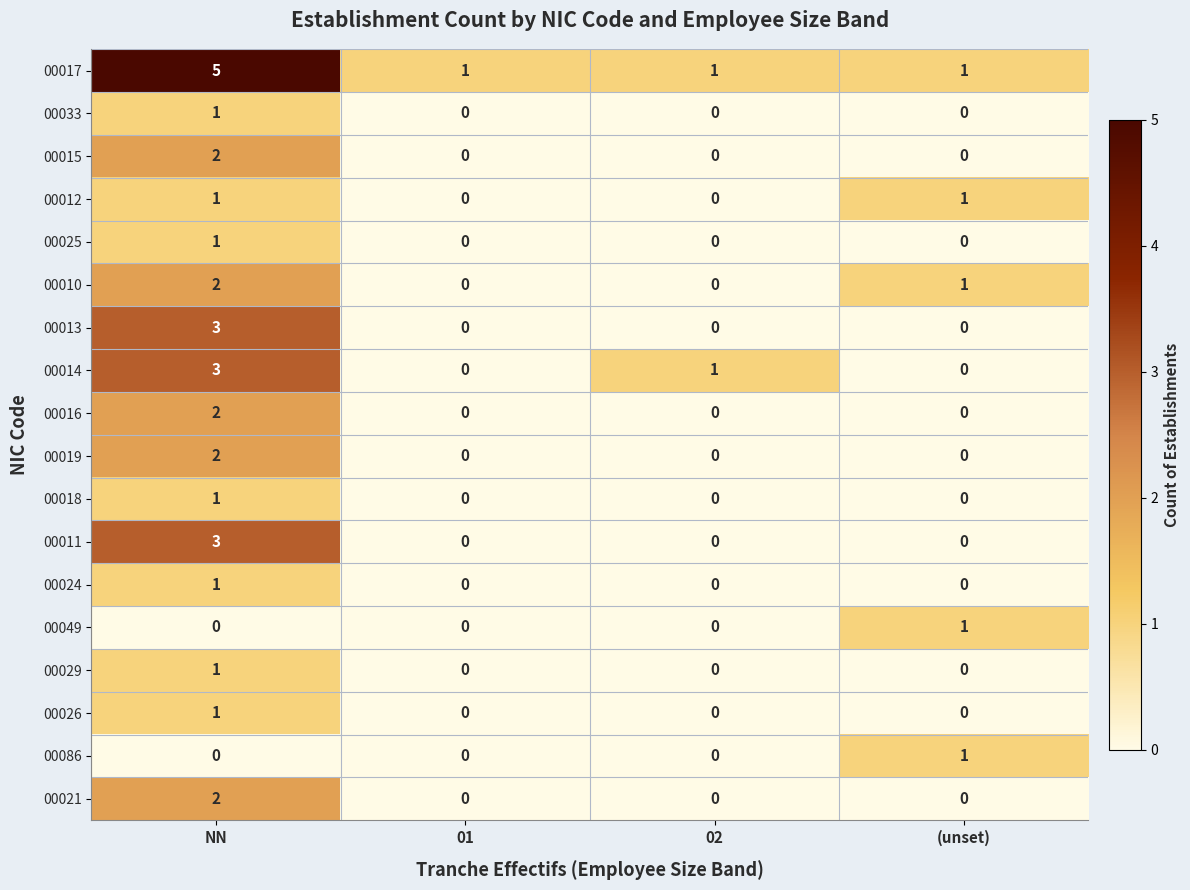

What is the maximum value shown in the chart?

5